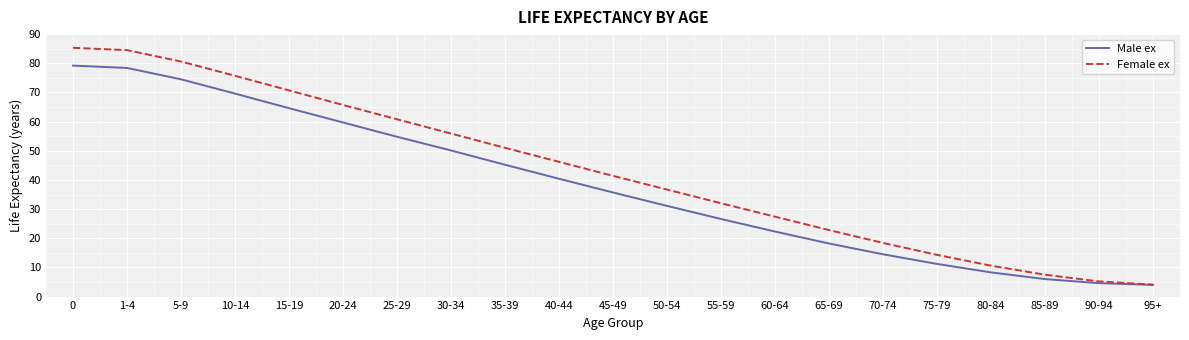

Reading left to right, what are all the values shown in this chart?

Male ex: 0=79.2	1-4=78.4	5-9=74.5	10-14=69.6	15-19=64.6	20-24=59.7	25-29=54.8	30-34=50.1	35-39=45.2	40-44=40.4	45-49=35.7	50-54=31.1	55-59=26.6	60-64=22.3	65-69=18.2	70-74=14.5	75-79=11.2	80-84=8.3	85-89=6.0	90-94=4.6	95+=4.0
Female ex: 0=85.3	1-4=84.5	5-9=80.6	10-14=75.7	15-19=70.7	20-24=65.7	25-29=60.8	30-34=55.9	35-39=51.0	40-44=46.2	45-49=41.4	50-54=36.7	55-59=32.0	60-64=27.4	65-69=22.8	70-74=18.4	75-79=14.3	80-84=10.6	85-89=7.5	90-94=5.2	95+=4.1